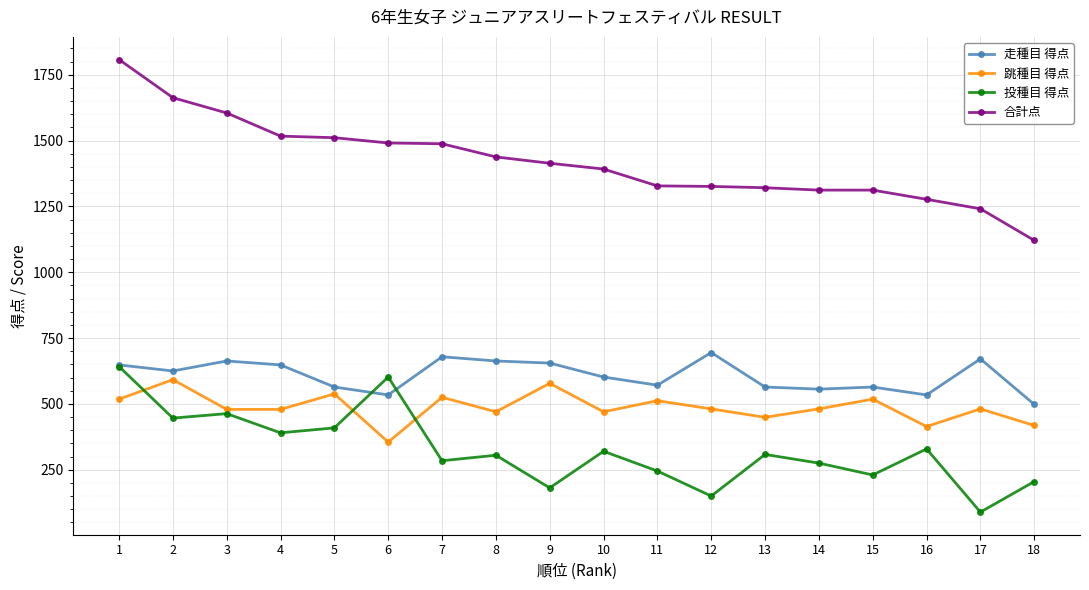

Is the value of 跳種目 得点 at 14 greater than the value of 合計点 at 2?

No